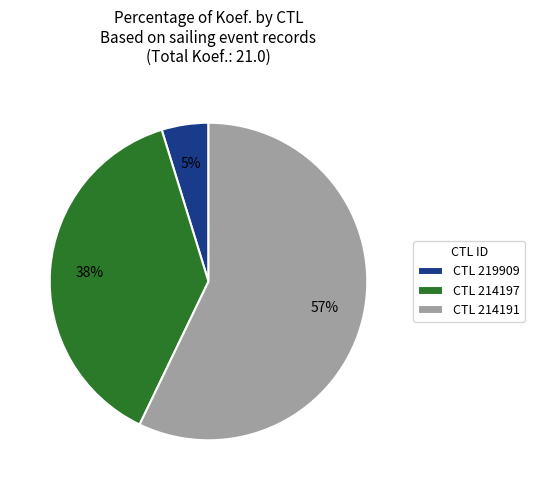

How many segments does this pie chart have?

3